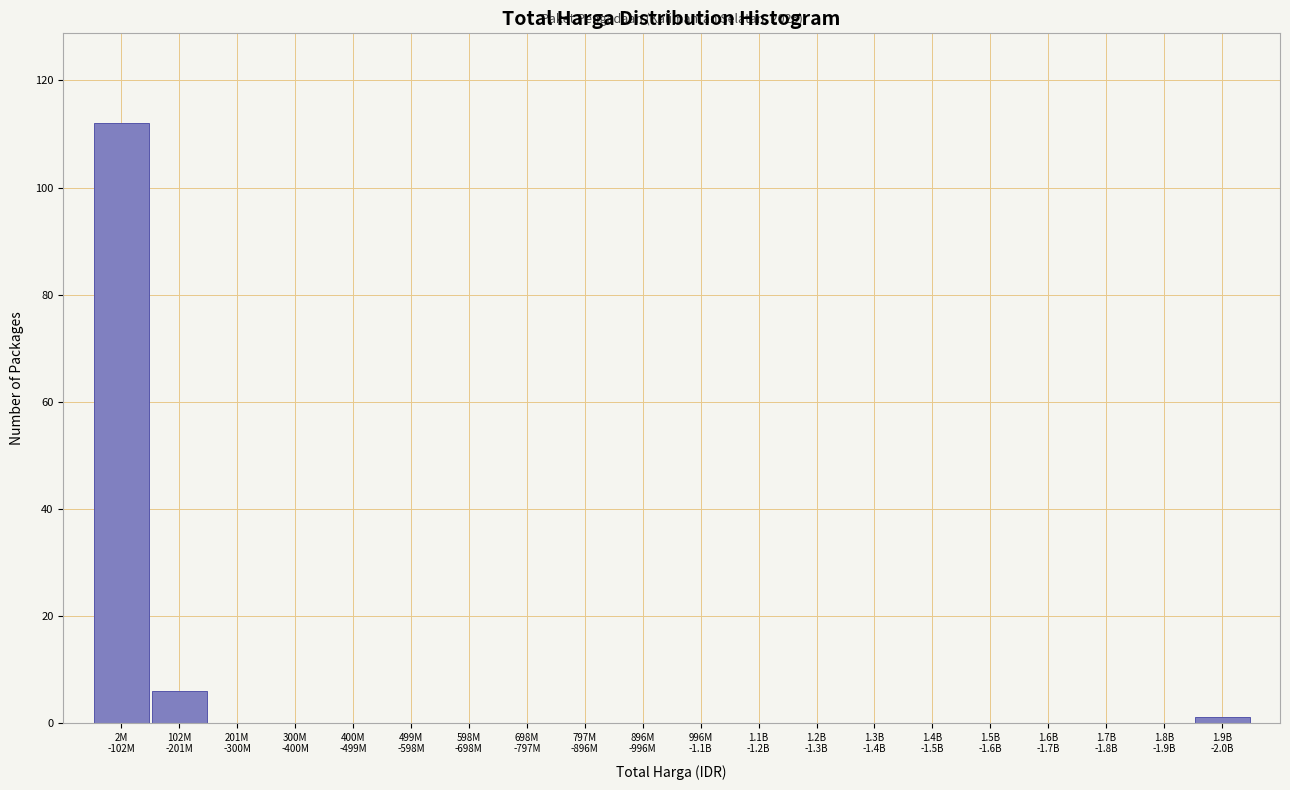

What is the maximum value shown in the chart?

112